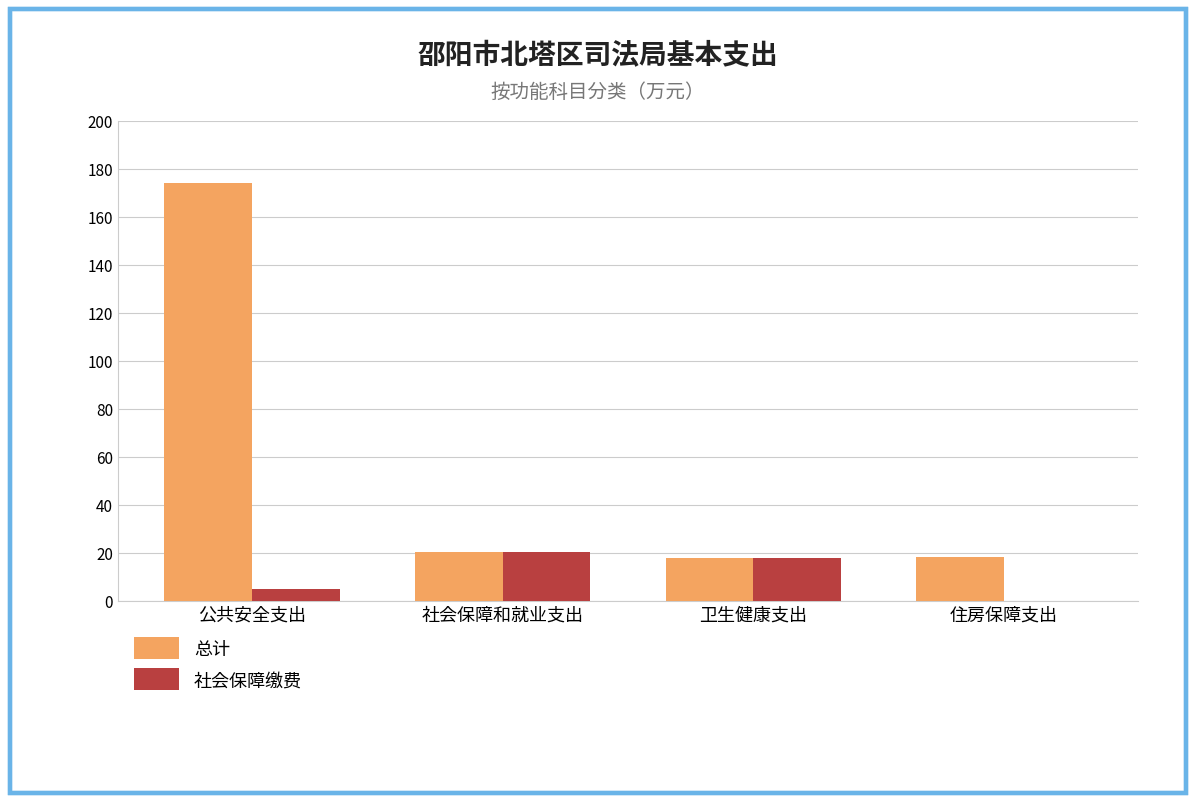

What is the sum of the 社会保障缴费 values at 社会保障和就业支出 and 住房保障支出?

20.2